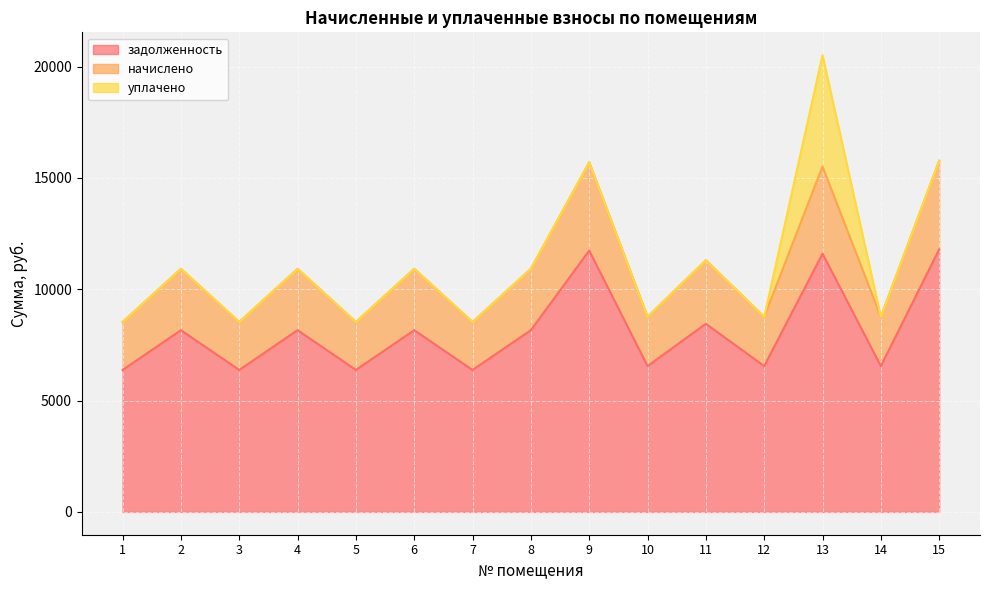

What is the difference between the maximum and minimum values in the задолженность series?

5414.4